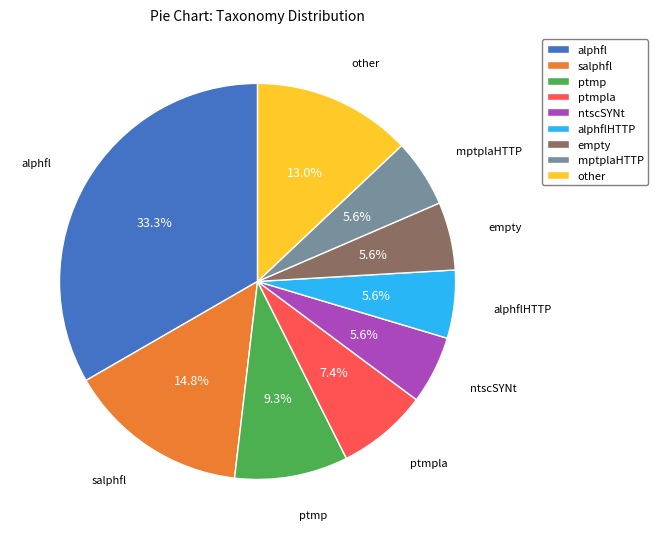

What is the ratio of the value at other to the value at ptmp?

1.4